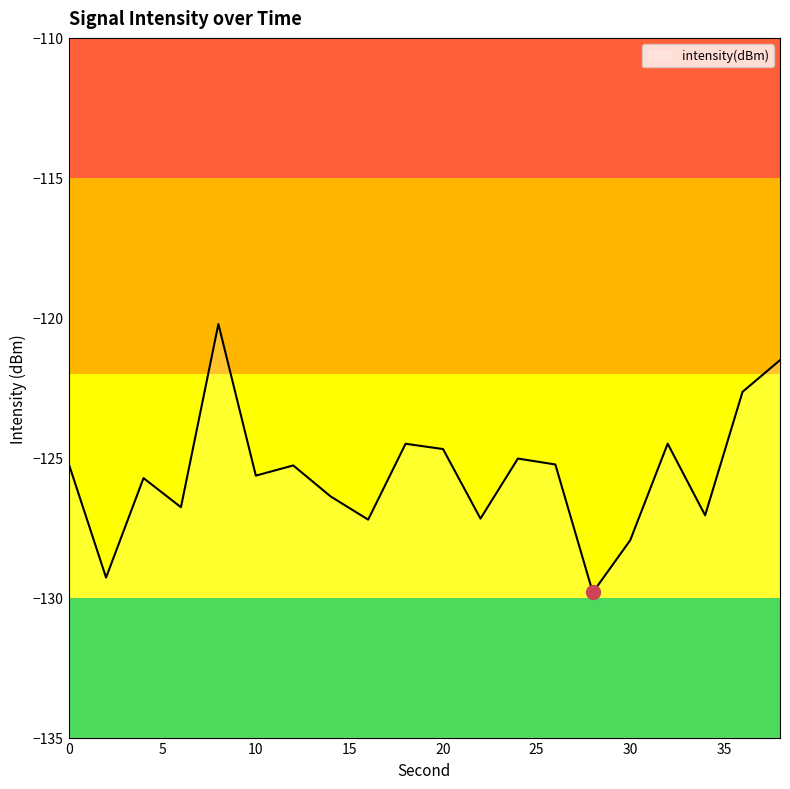

Rank the categories by value from highest to lowest.

8, 38, 36, 32, 18, 20, 24, 0, 26, 12, 10, 4, 14, 6, 34, 22, 16, 30, 2, 28